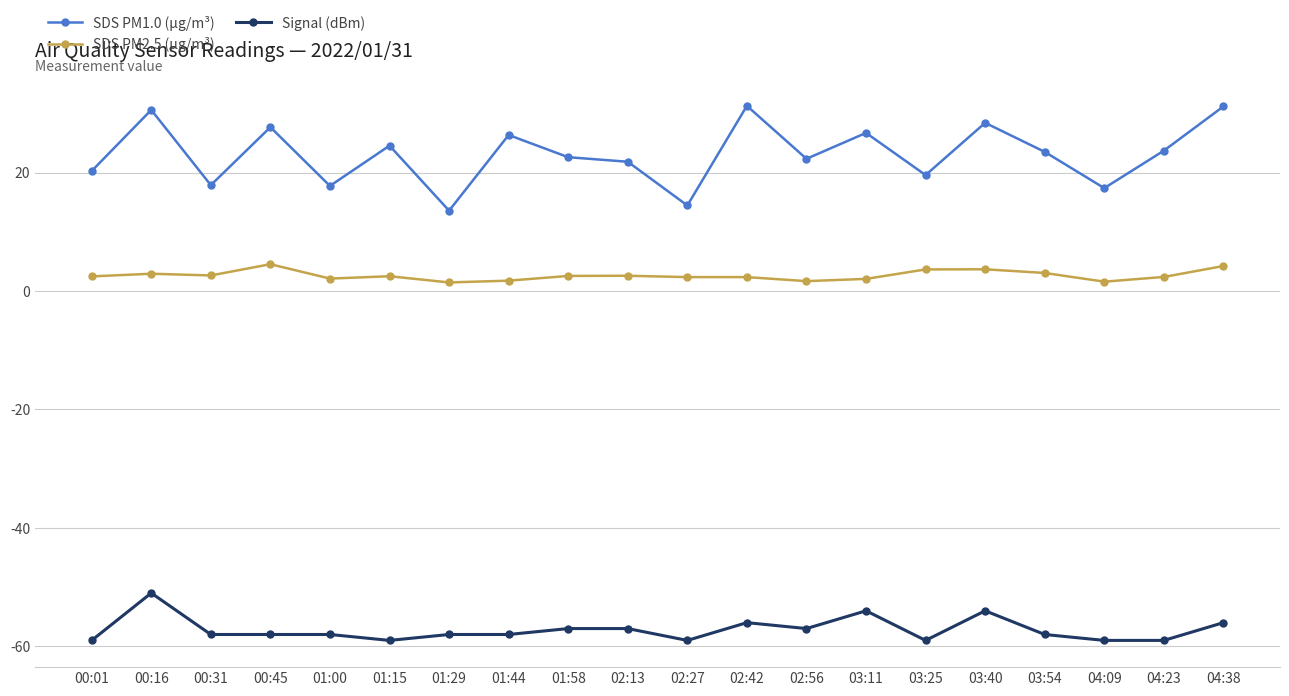

What is the minimum value for SDS PM1.0 (µg/m³)?

13.6